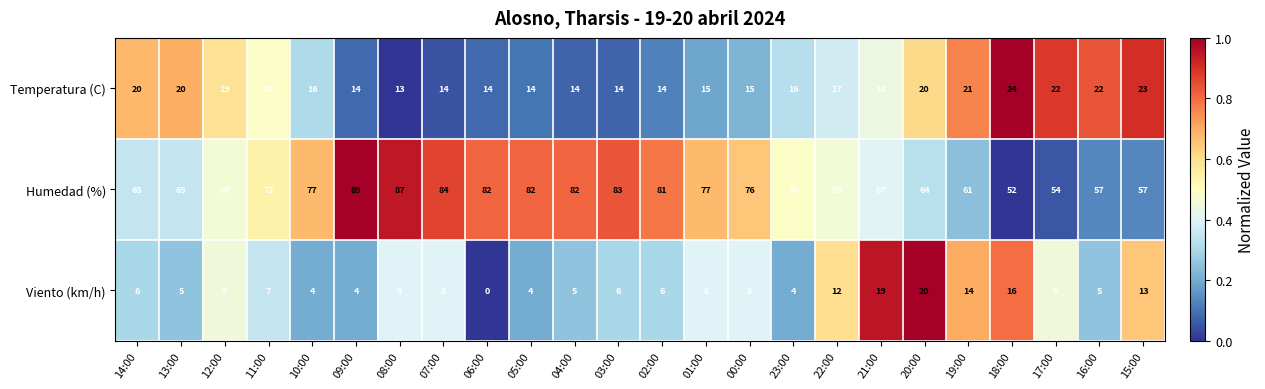

Which label corresponds to the smallest value in the chart?

06:00